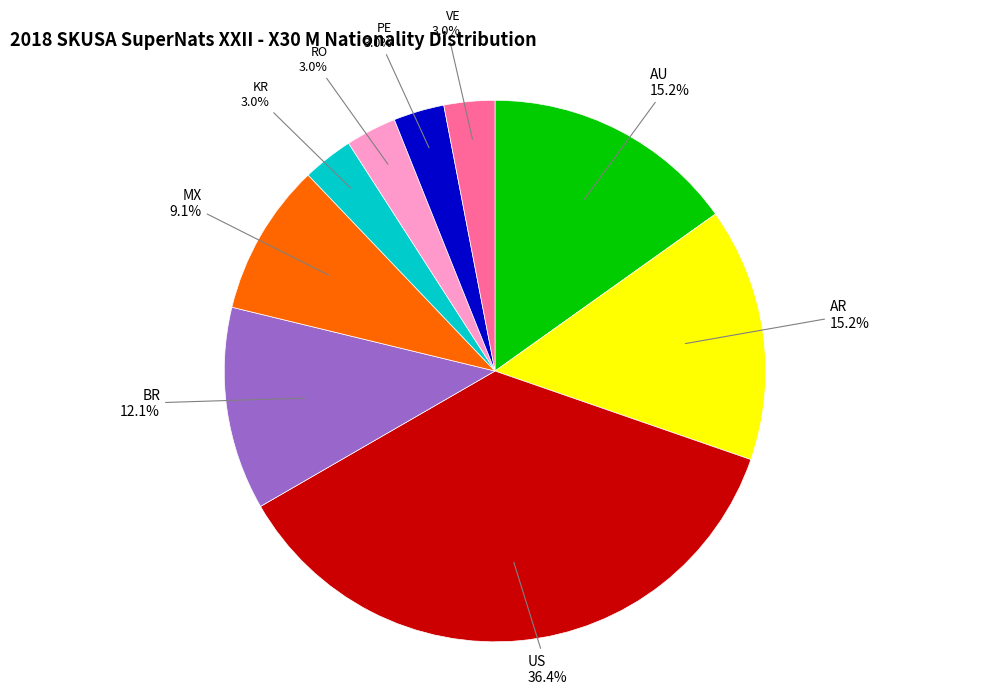

Is there any slice that represents more than half of the pie?

No